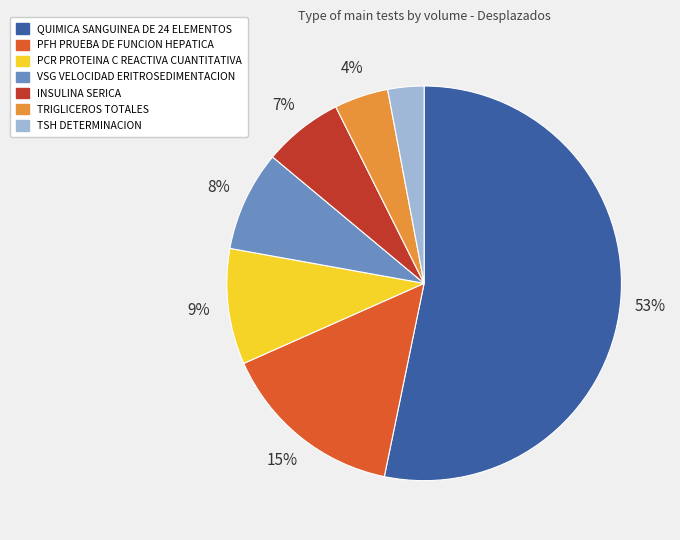

Approximately how many times larger is the value at VSG VELOCIDAD ERITROSEDIMENTACION compared to PFH PRUEBA DE FUNCION HEPATICA?

0.5